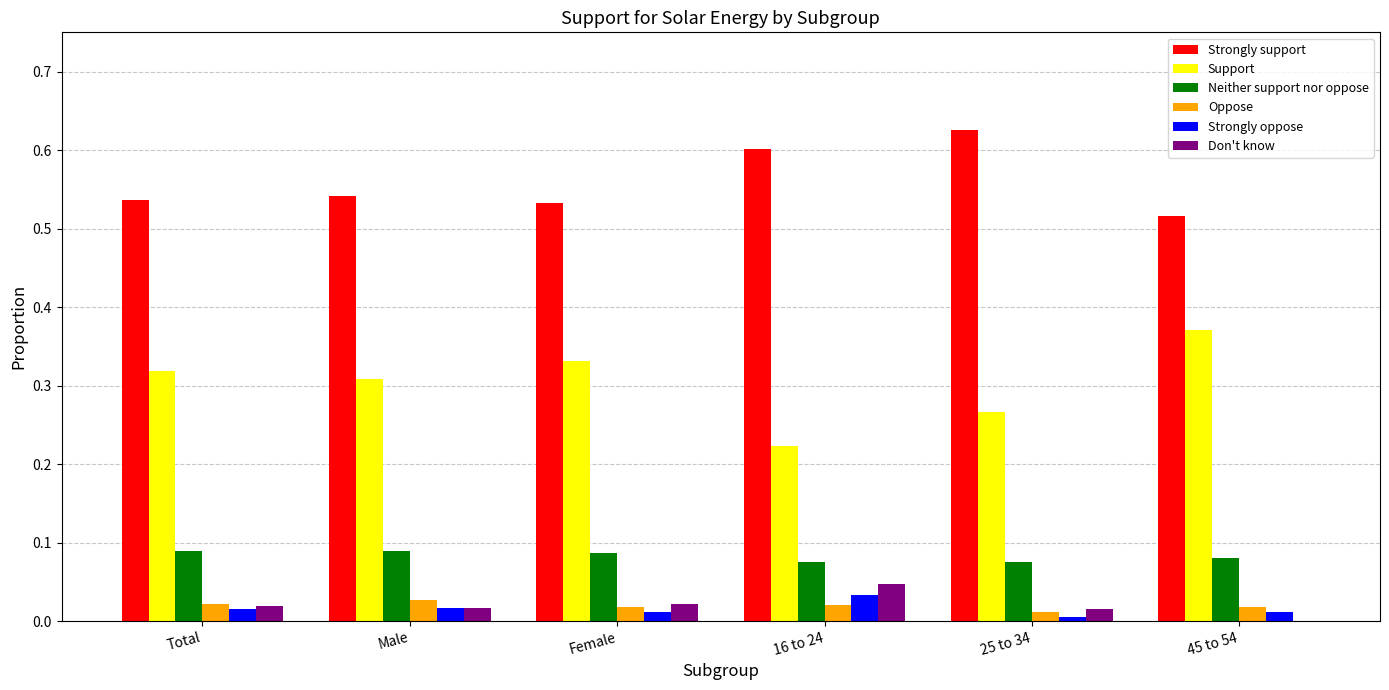

True or false: Support has a value of 0.1 at 25 to 34.

False